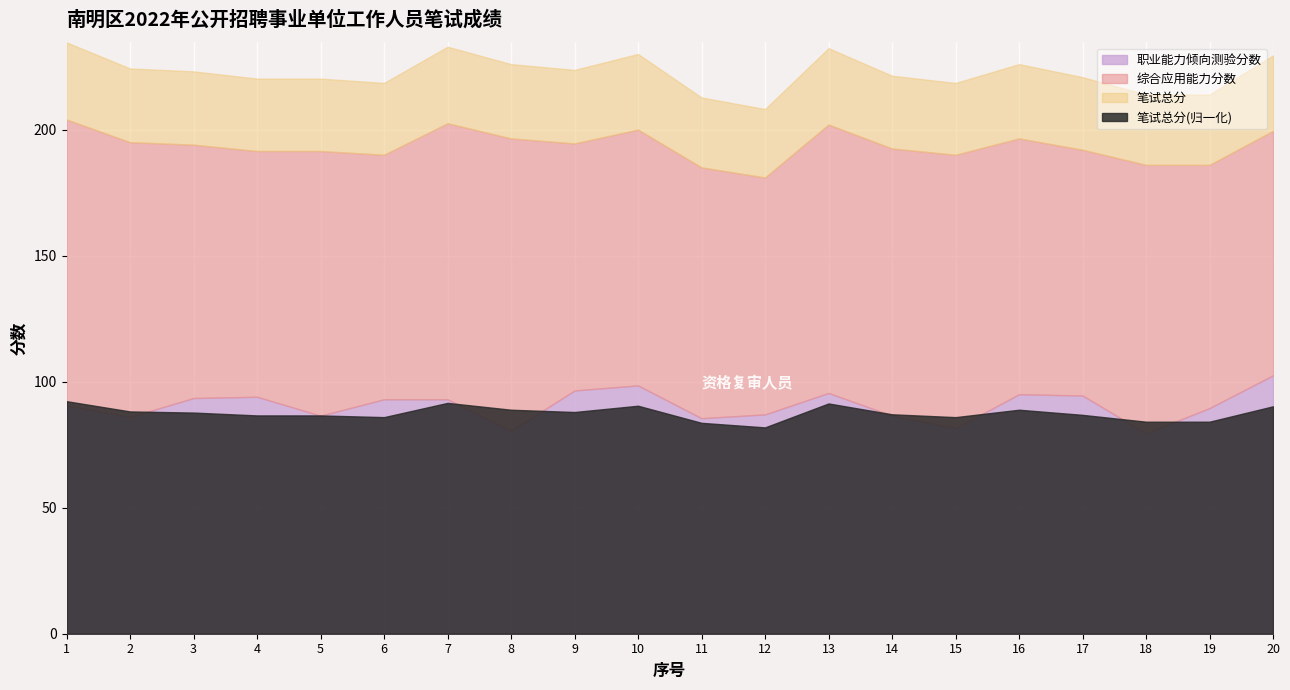

At which label does 职业能力倾向测验分数 reach its peak?

20